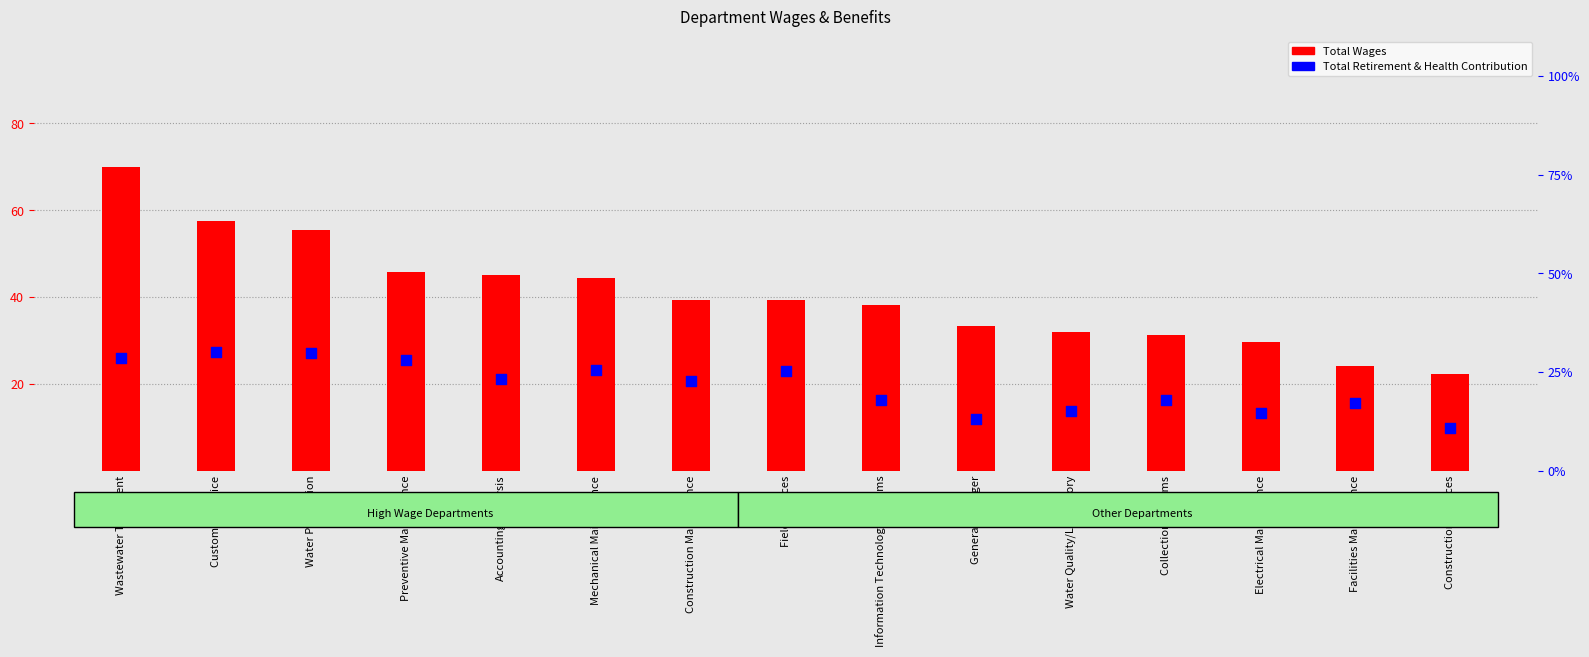

Which series has the largest Y range (max minus min)?

Total Wages